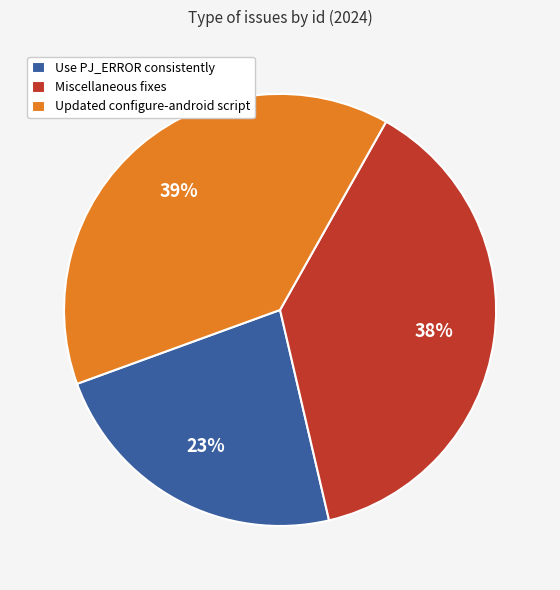

How many slices are in this pie chart?

3